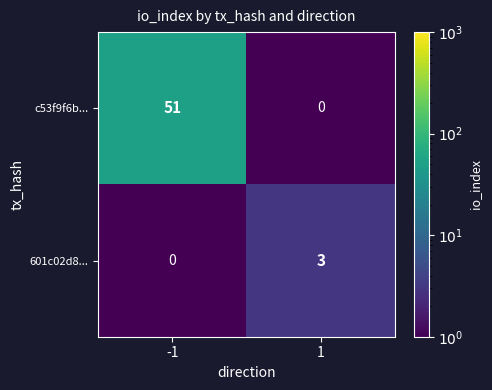

What is the average value of the c53f9f6b... series?

26